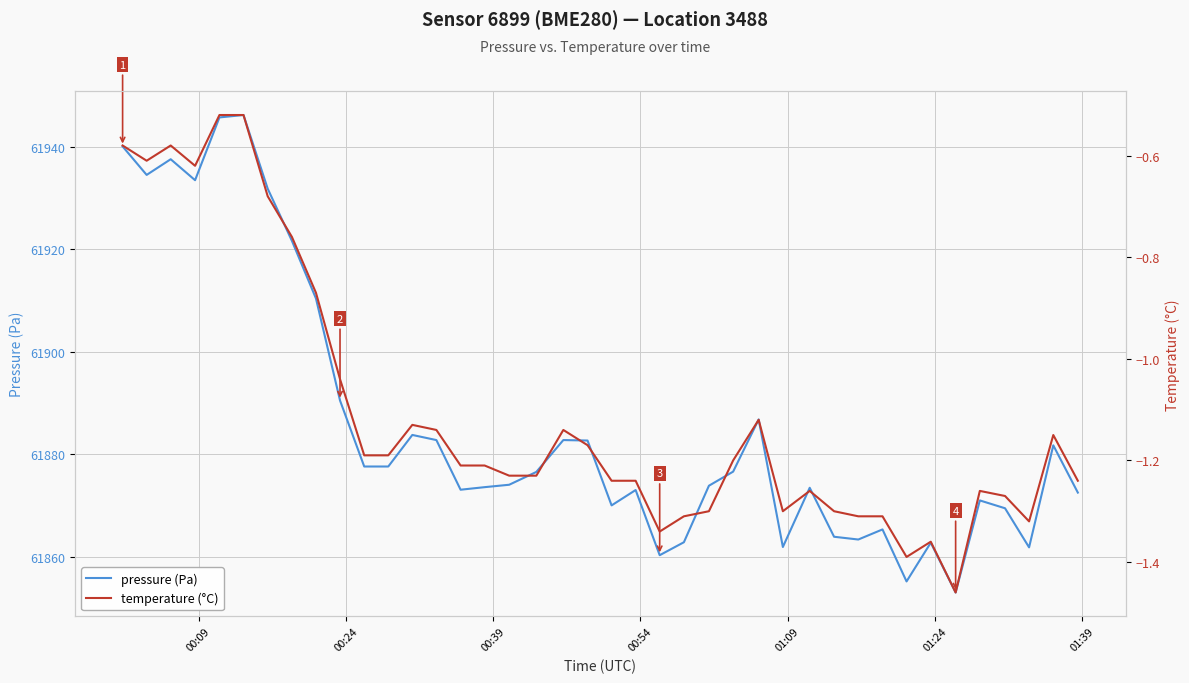

How many values in the temperature (°C) series are below -1?

31